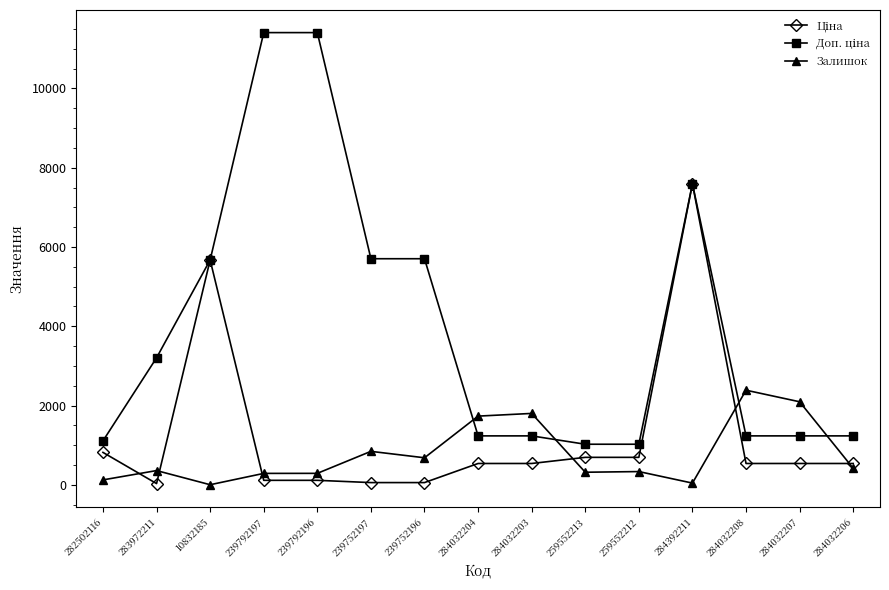

How many values in the Залишок series are below 360?

7